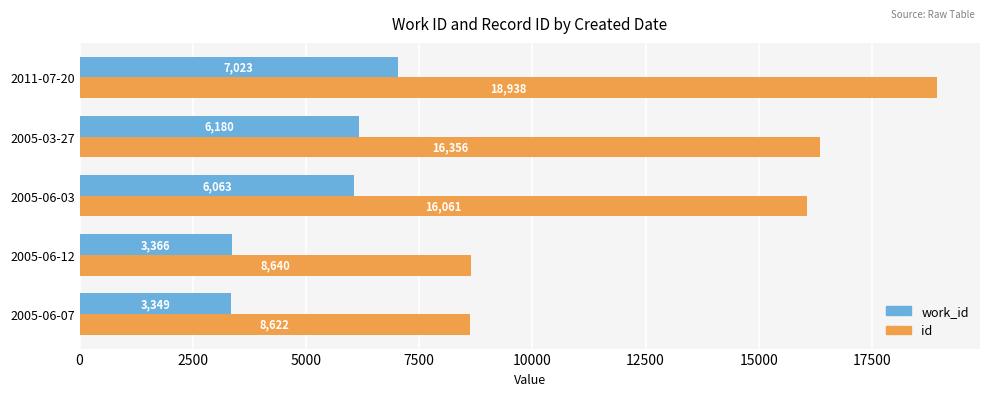

Is the value of id at 2005-06-07 greater than the value of work_id at 2005-03-27?

Yes